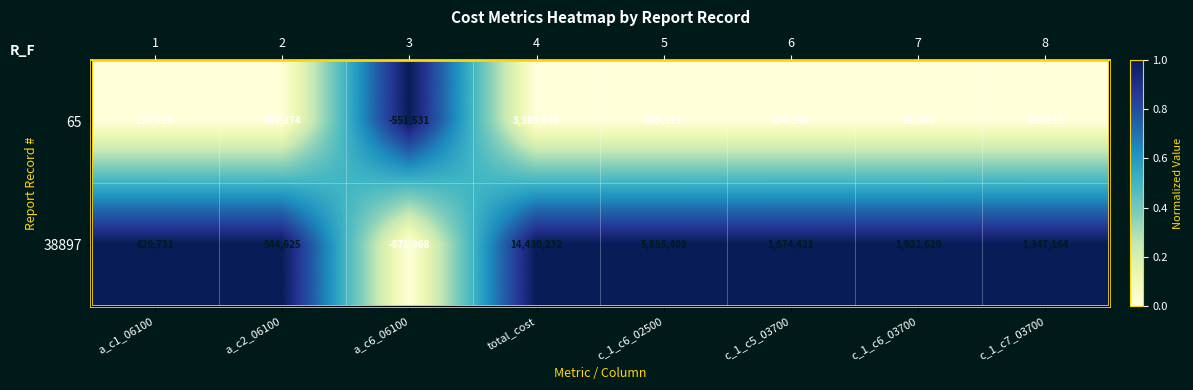

True or false: 38897 has a value of 1 at a_c2_06100.

True